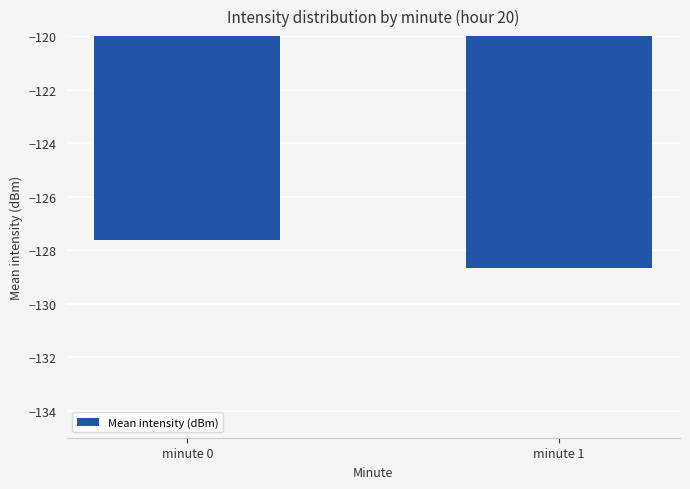

What is the sum of all values?

-256.3